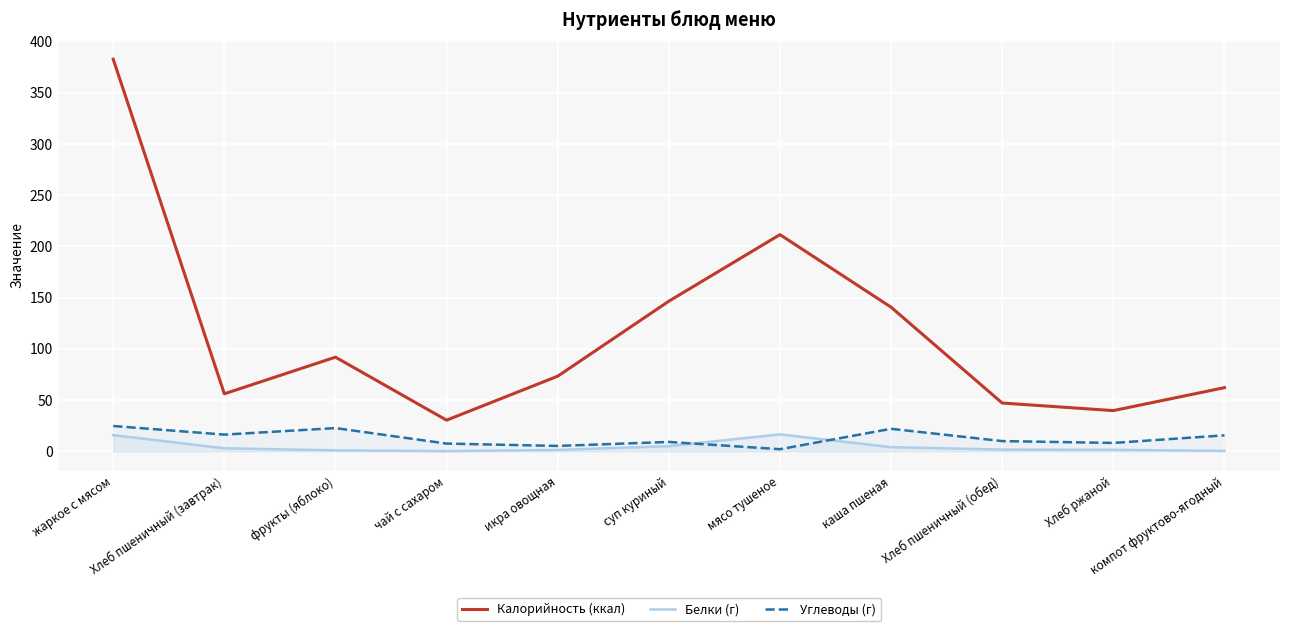

Reading left to right, what are all the values shown in this chart?

Калорийность (ккал): жаркое с мясом=382.6	Хлеб пшеничный (завтрак)=56.0	фрукты (яблоко)=91.8	чай с сахаром=30.3	икра овощная=73.2	суп куриный=146.4	мясо тушеное=211.4	каша пшеная=140.6	Хлеб пшеничный (обед)=47.0	Хлеб ржаной=39.6	компот фруктово-ягодный=62.0
Белки (г): жаркое с мясом=15.7	Хлеб пшеничный (завтрак)=2.8	фрукты (яблоко)=0.8	чай с сахаром=0.0	икра овощная=1.2	суп куриный=4.9	мясо тушеное=16.4	каша пшеная=3.9	Хлеб пшеничный (обед)=1.5	Хлеб ржаной=1.3	компот фруктово-ягодный=0.3
Углеводы (г): жаркое с мясом=24.6	Хлеб пшеничный (завтрак)=16.2	фрукты (яблоко)=22.5	чай с сахаром=7.4	икра овощная=5.1	суп куриный=9.0	мясо тушеное=1.9	каша пшеная=21.8	Хлеб пшеничный (обед)=9.8	Хлеб ржаной=8.0	компот фруктово-ягодный=15.5